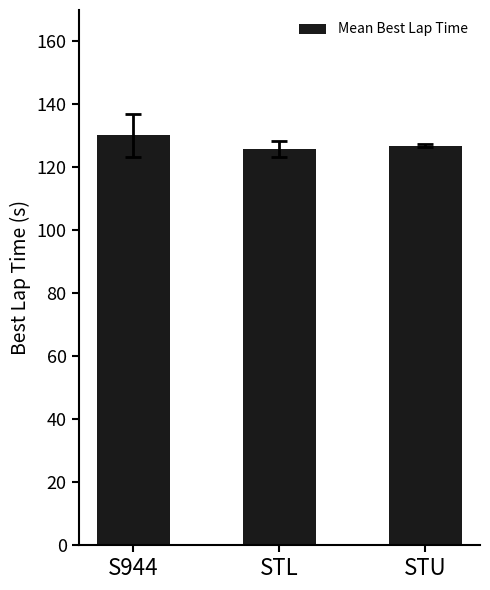

What position from the right is STL?

2